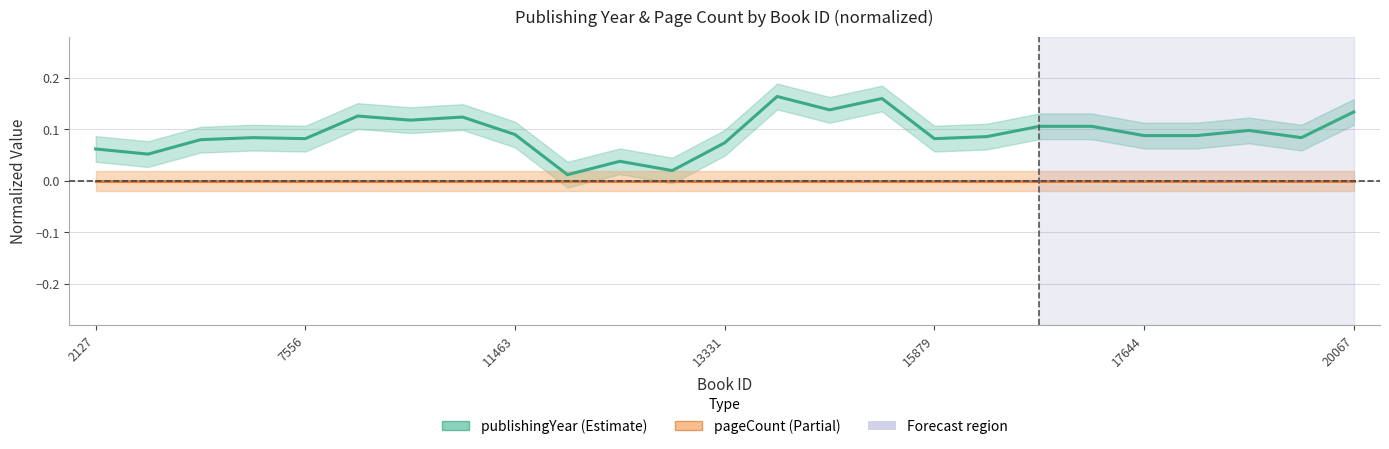

What position from the left is 13331?

4